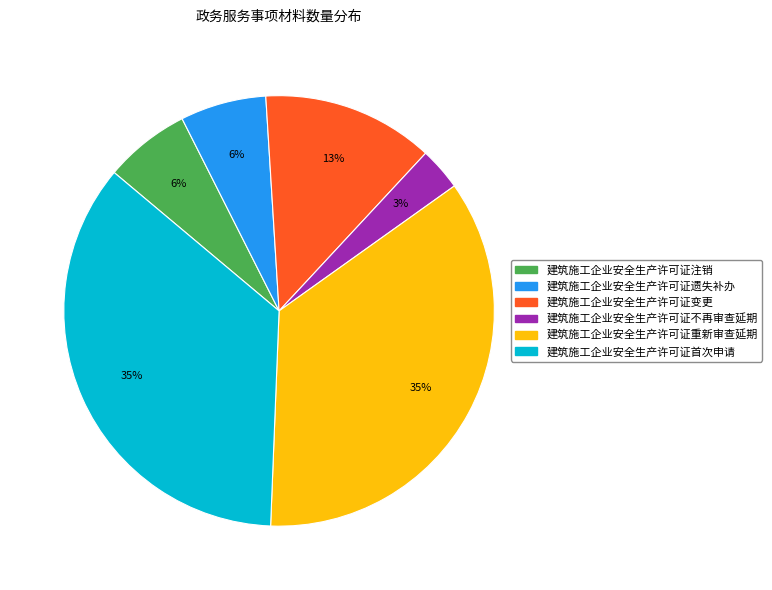

Is there any slice that represents more than half of the pie?

No